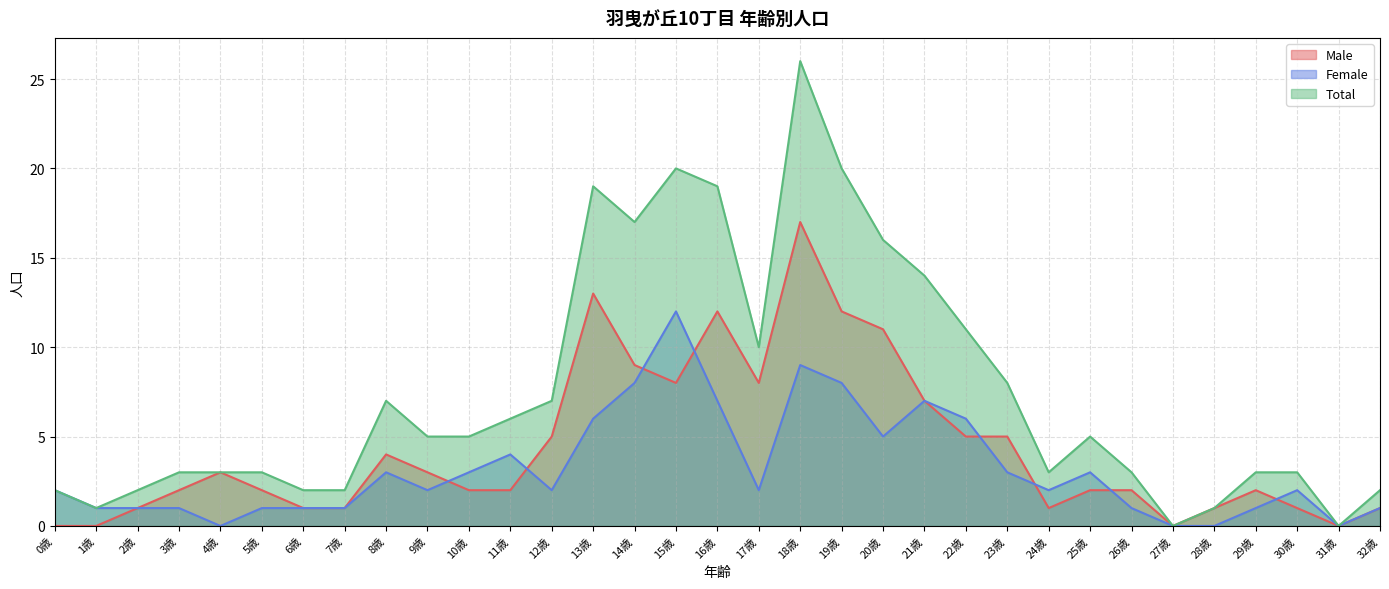

What is the label of the 4th point from the right?

29歳